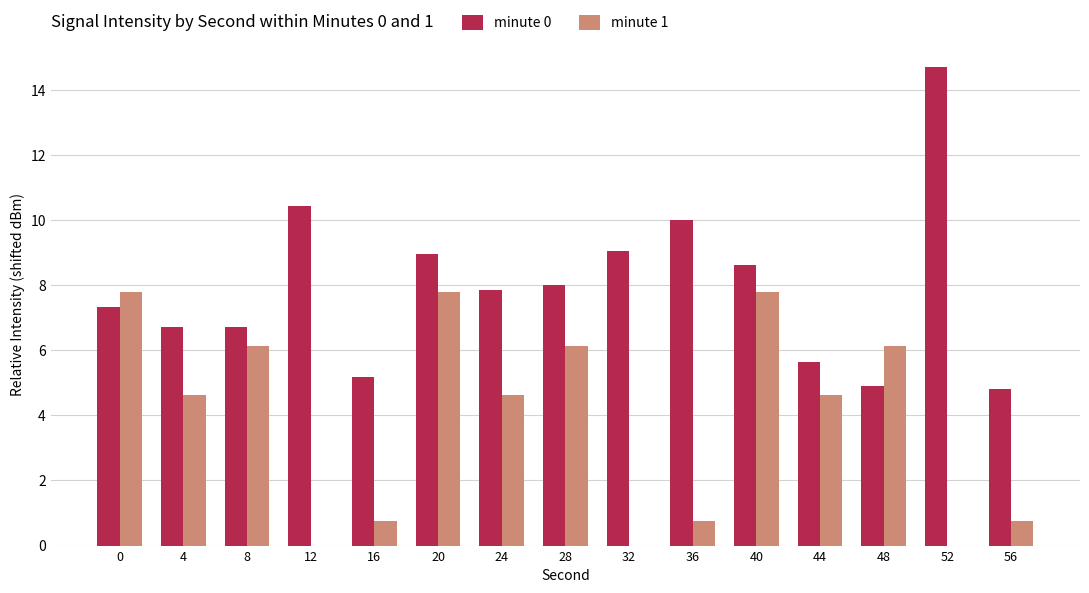

Which series has the largest range (max minus min)?

minute 0